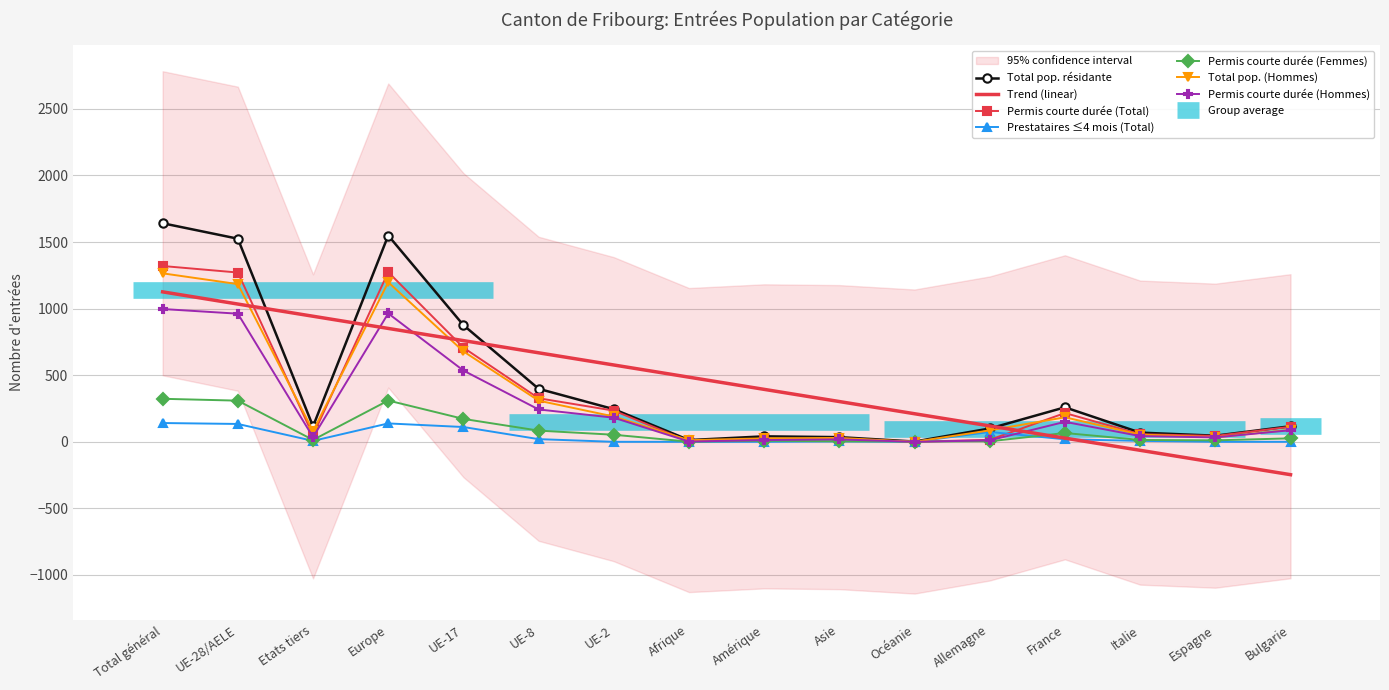

Is it true that Prestataires ≤4 mois (Total) equals 88 at Bulgarie?

False